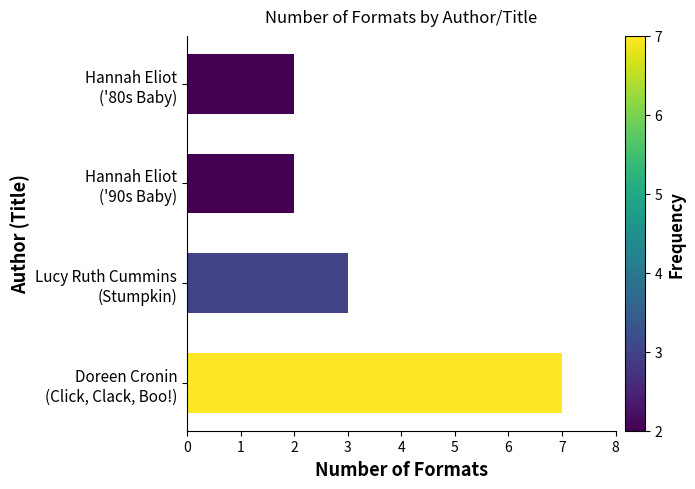

What is the average value?

4